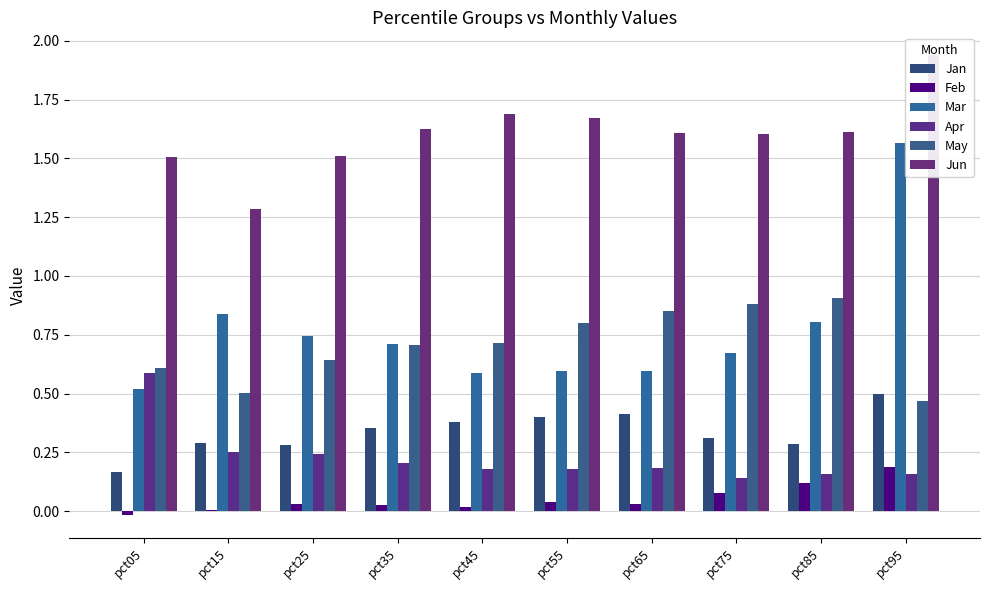

Reading left to right, extract all data points from this chart.

Jan: 0.2	0.3	0.3	0.4	0.4	0.4	0.4	0.3	0.3	0.5
Feb: -0.0	0.0	0.0	0.0	0.0	0.0	0.0	0.1	0.1	0.2
Mar: 0.5	0.8	0.7	0.7	0.6	0.6	0.6	0.7	0.8	1.6
Apr: 0.6	0.3	0.2	0.2	0.2	0.2	0.2	0.1	0.2	0.2
May: 0.6	0.5	0.6	0.7	0.7	0.8	0.8	0.9	0.9	0.5
Jun: 1.5	1.3	1.5	1.6	1.7	1.7	1.6	1.6	1.6	1.9